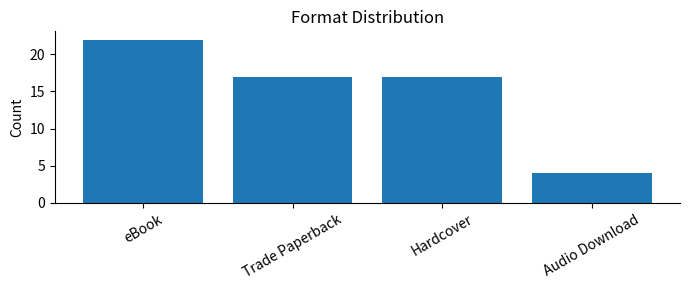

What is the label of the 4th bar from the right?

eBook